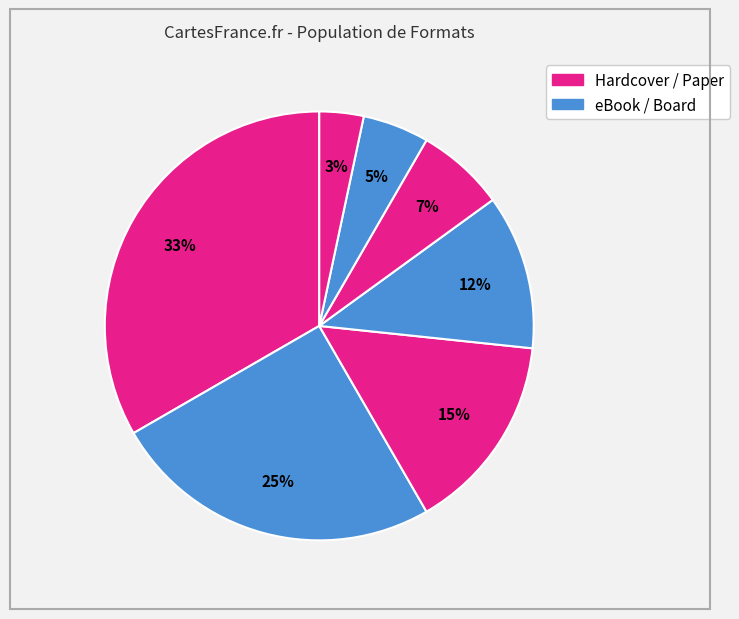

Count the number of slices in the pie.

7